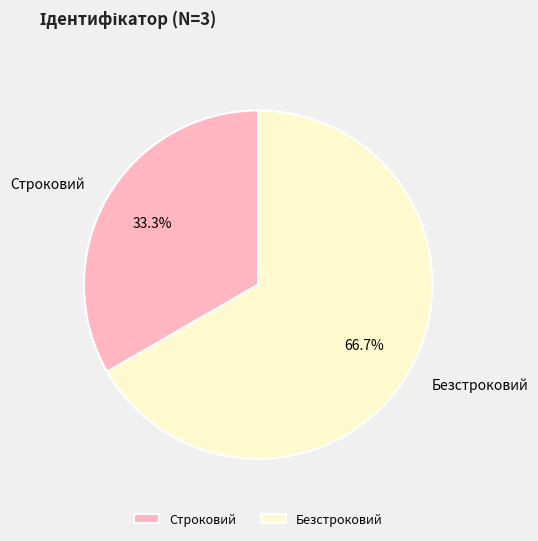

How many slices are in this pie chart?

2